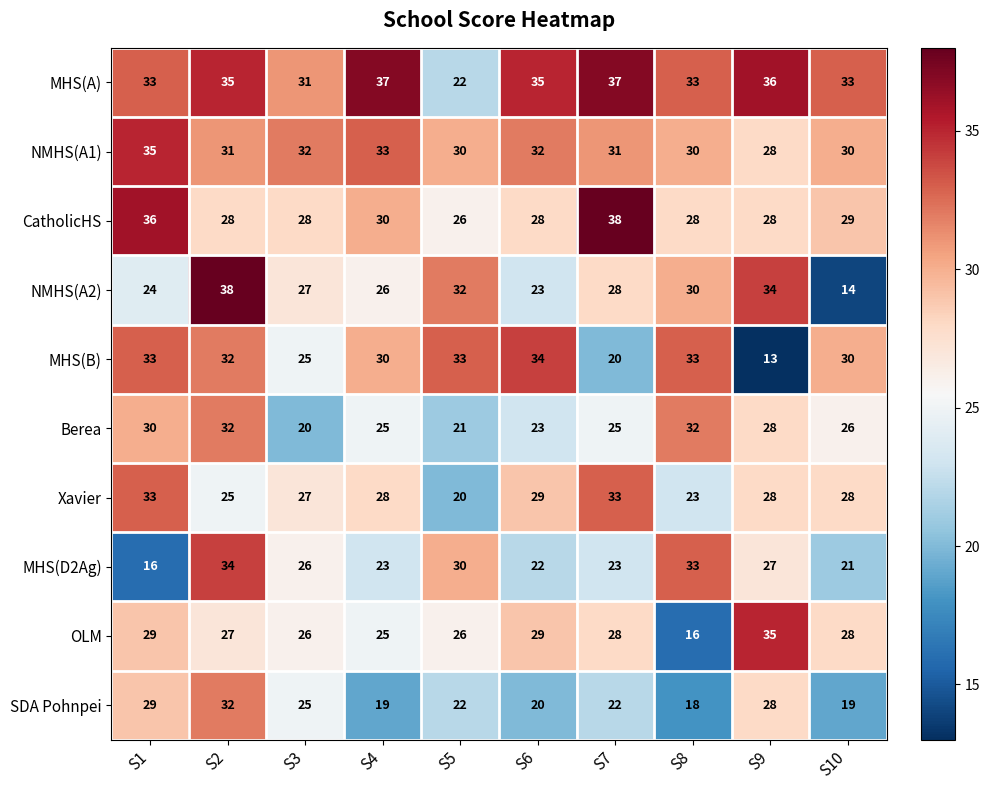

Which series has the largest range (max minus min)?

NMHS(A2)